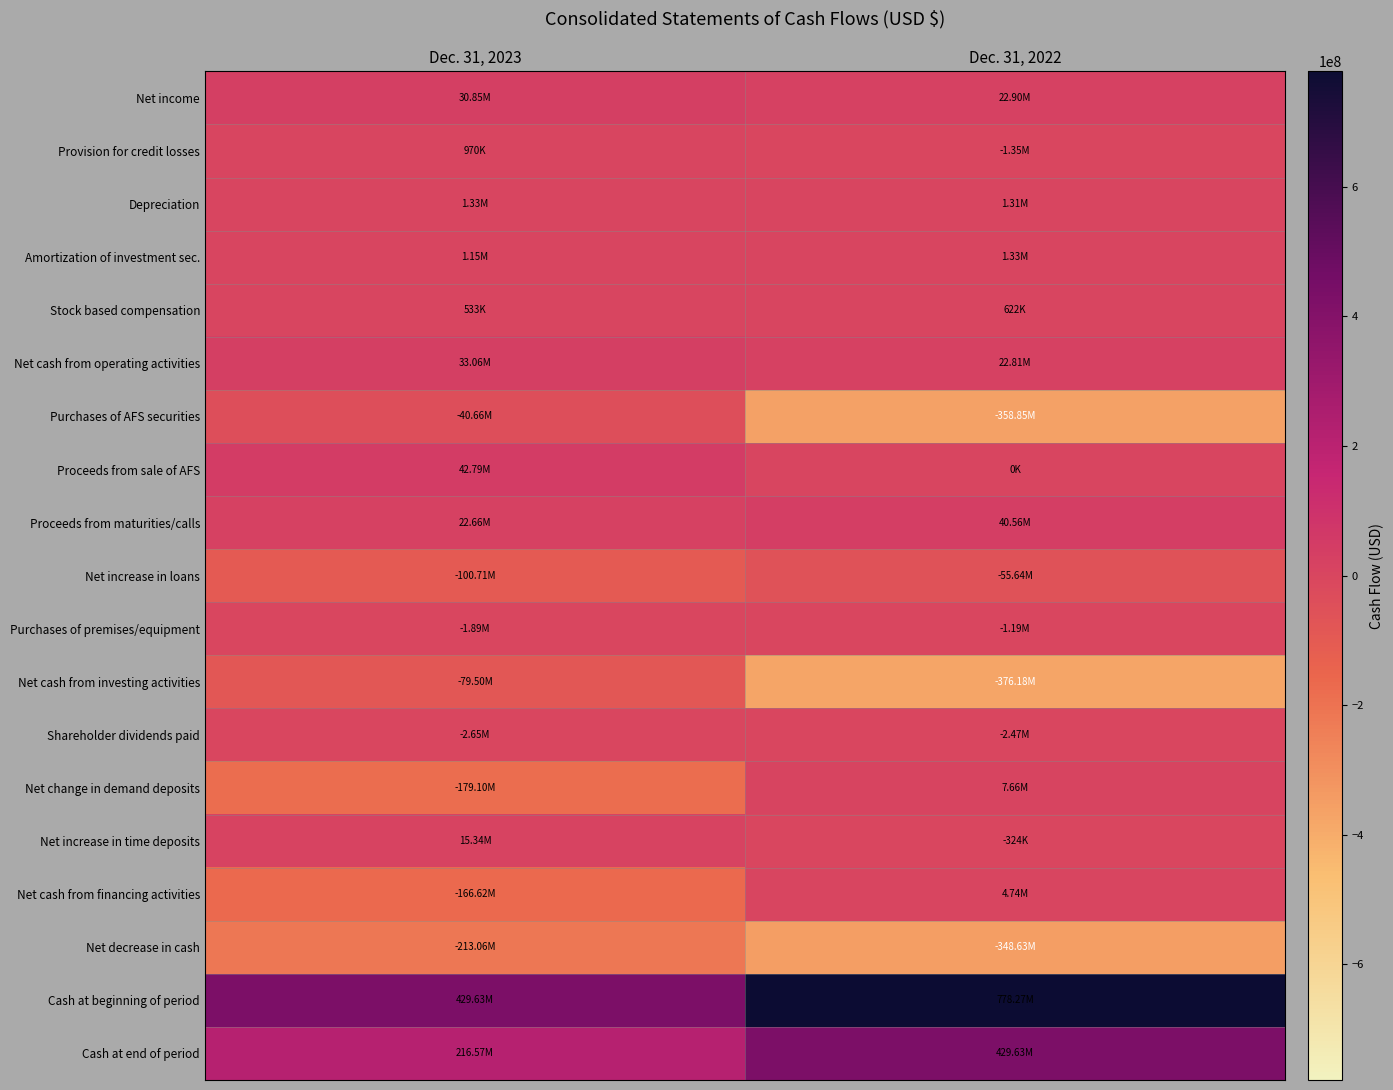

Between Dec. 31, 2023 and Dec. 31, 2022, which series saw the biggest shift?

Cash at beginning of period